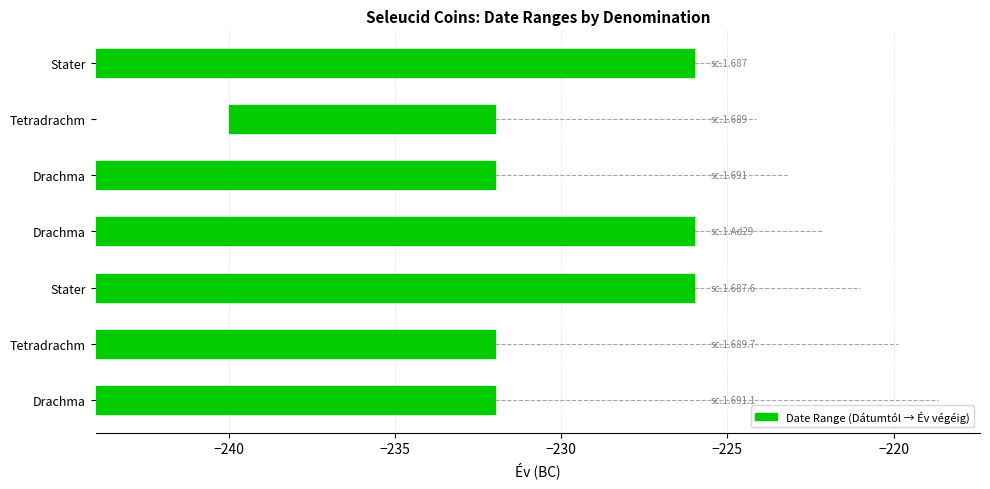

What is the approximate value at −220, to the nearest 5?

10